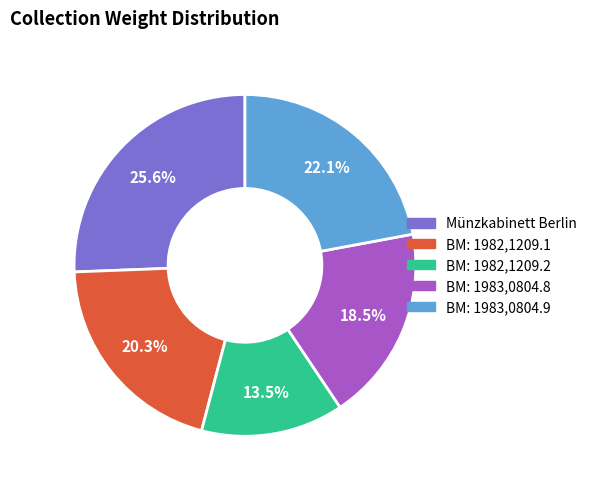

Count the number of slices in the pie.

5